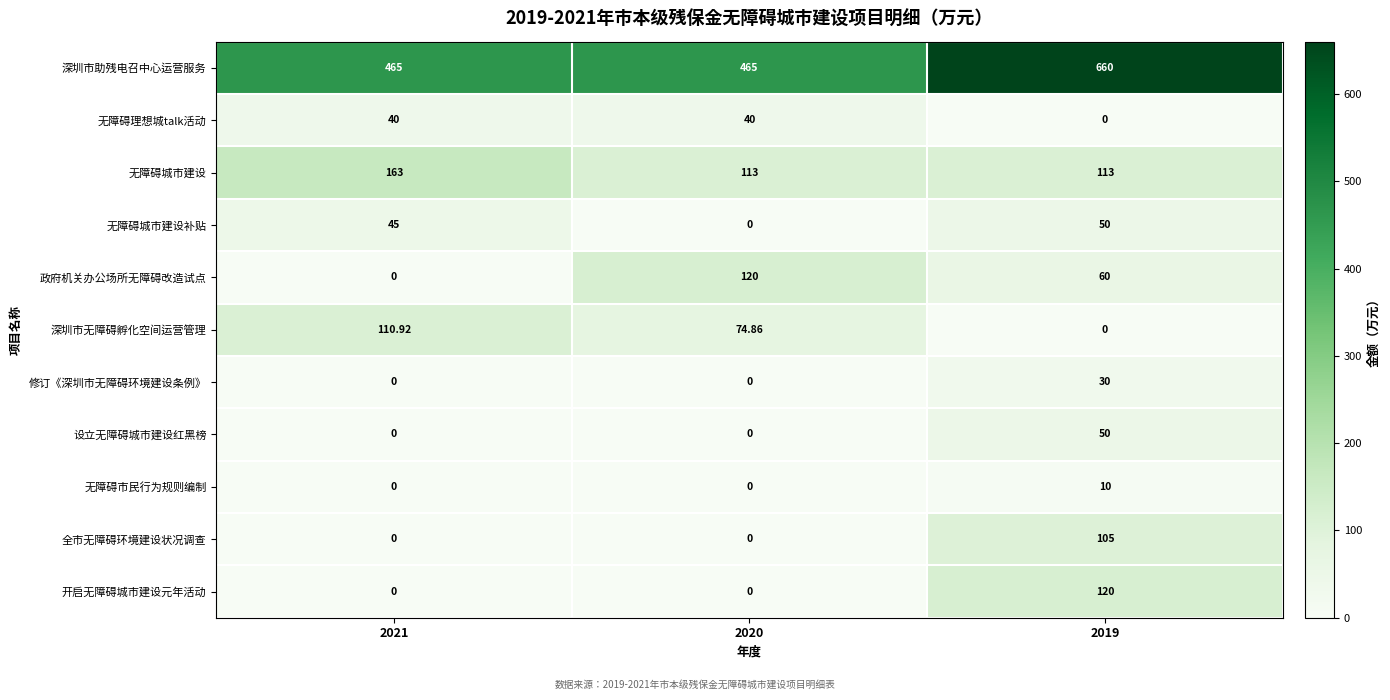

Which series changed the most between 2020 and 2019?

深圳市助残电召中心运营服务